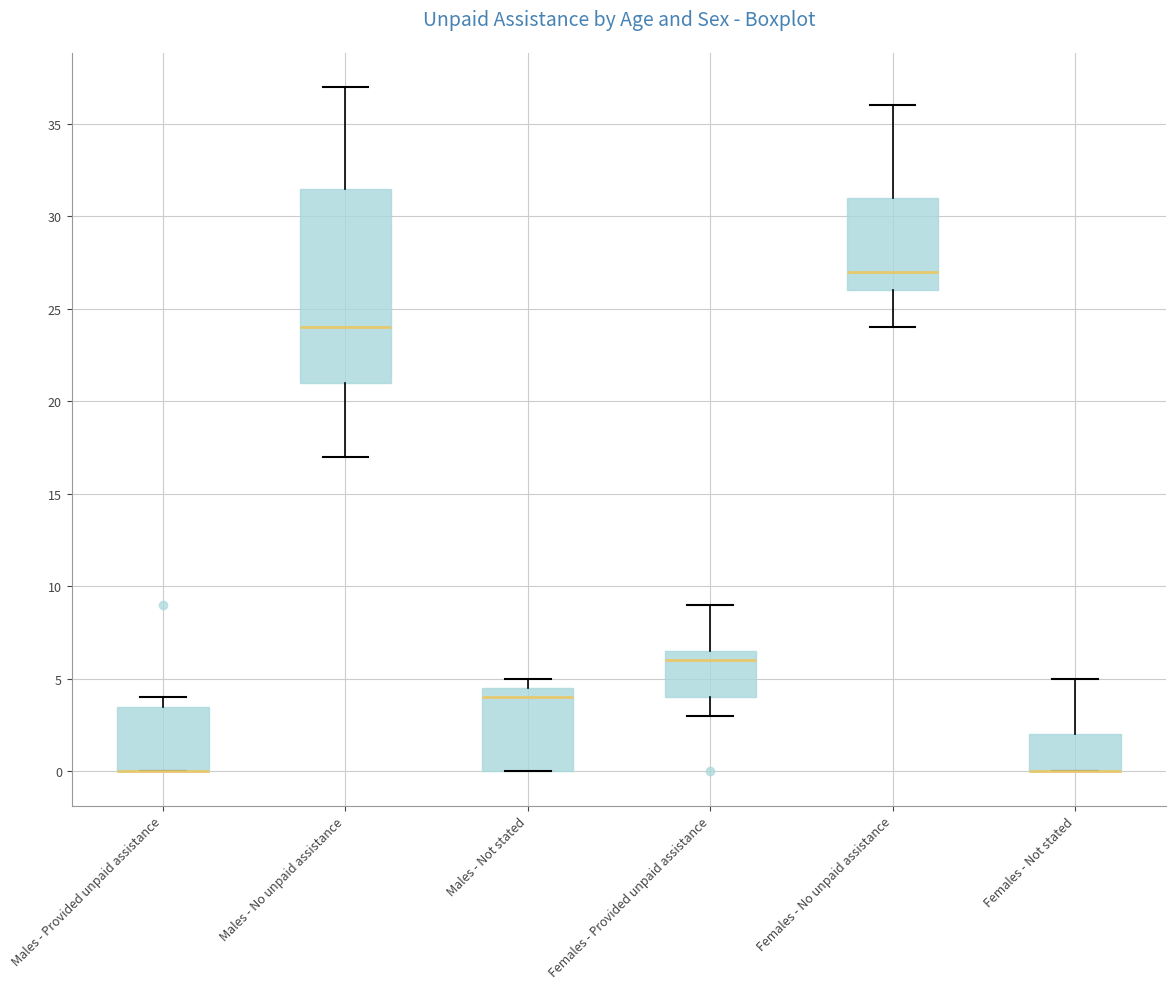

Reading left to right, read every box against the y-axis: the position of its median line, the range the box covers, and the ends of its whiskers. The values are not printed on the chart, so give them approximately, as read against the axis.

Males - Provided unpaid assistance: median 0.0 (drawn on the box's lower edge), box 0.0 to 3.5, whiskers 0.0 to 4.0
Males - No unpaid assistance: median 24.0, box 21.0 to 31.5, whiskers 17.0 to 37.0
Males - Not stated: median 4.0, box 0.0 to 4.5, whiskers 0.0 to 5.0
Females - Provided unpaid assistance: median 6.0, box 4.0 to 6.5, whiskers 3.0 to 9.0
Females - No unpaid assistance: median 27.0, box 26.0 to 31.0, whiskers 24.0 to 36.0
Females - Not stated: median 0.0 (drawn on the box's lower edge), box 0.0 to 2.0, whiskers 0.0 to 5.0